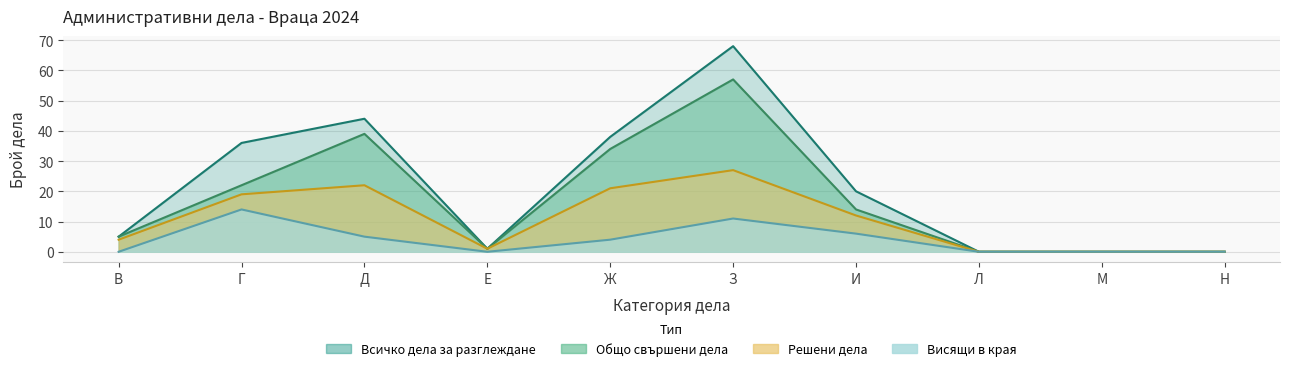

What is the spread (max minus min) of values at Д?

39